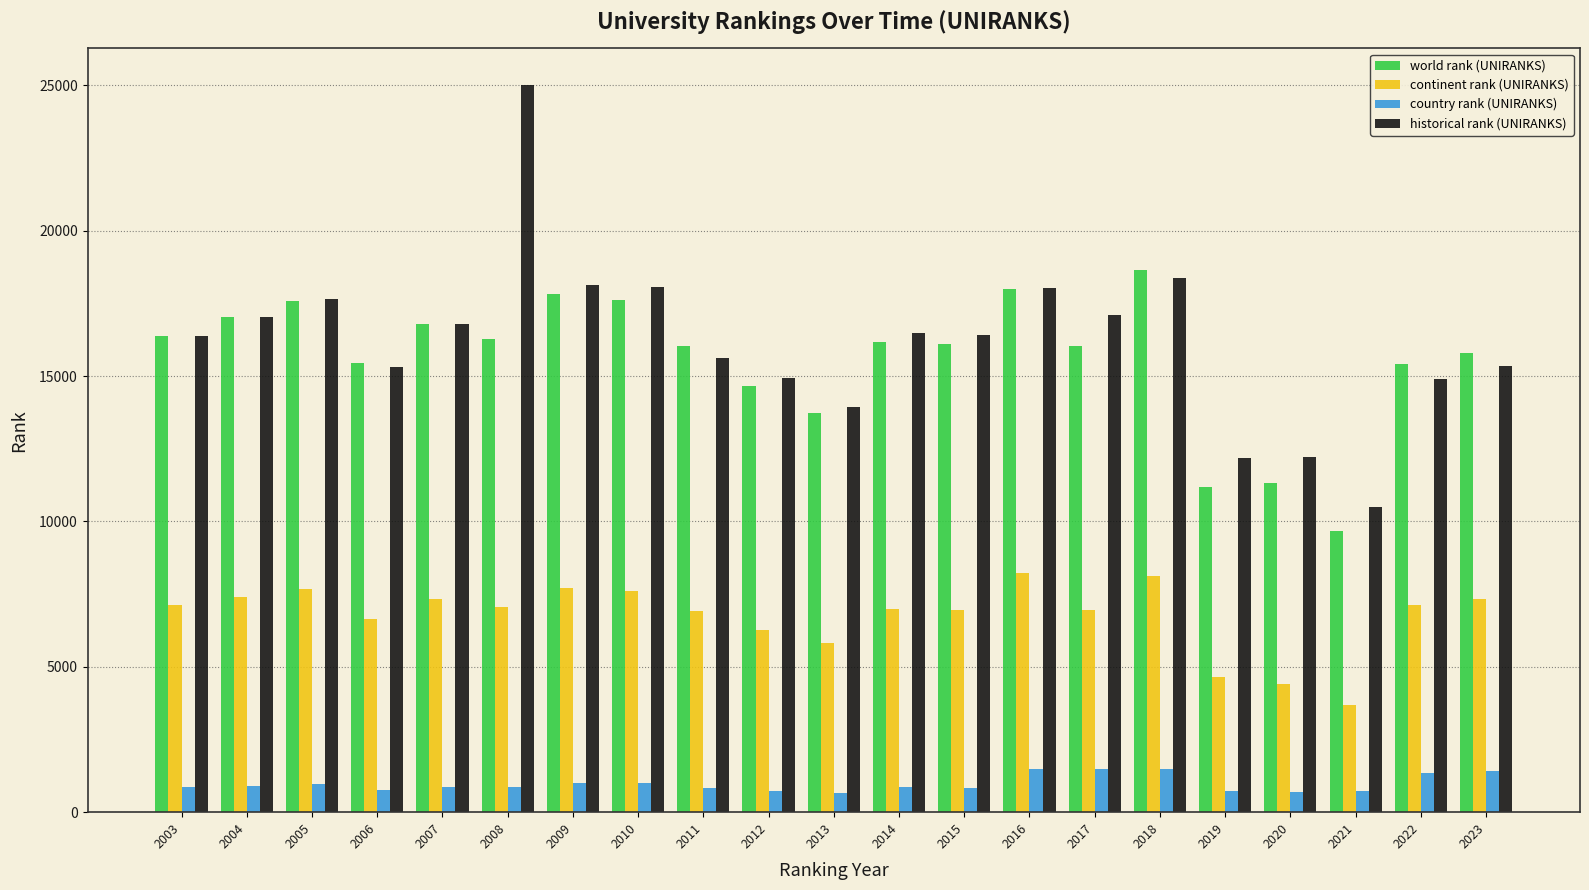

Are the bars horizontal?

No